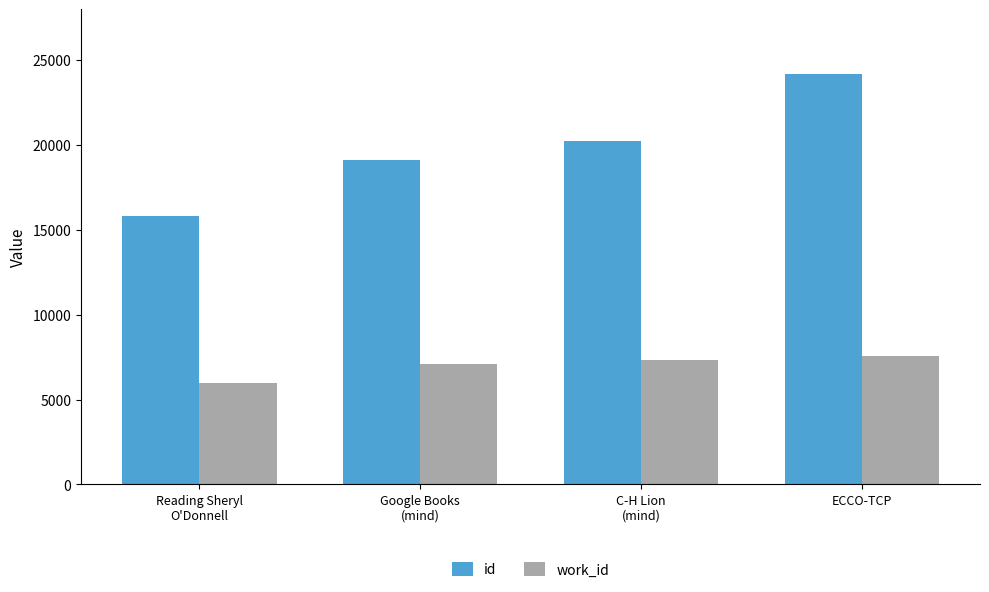

What value does the id series have at ECCO-TCP?

24165